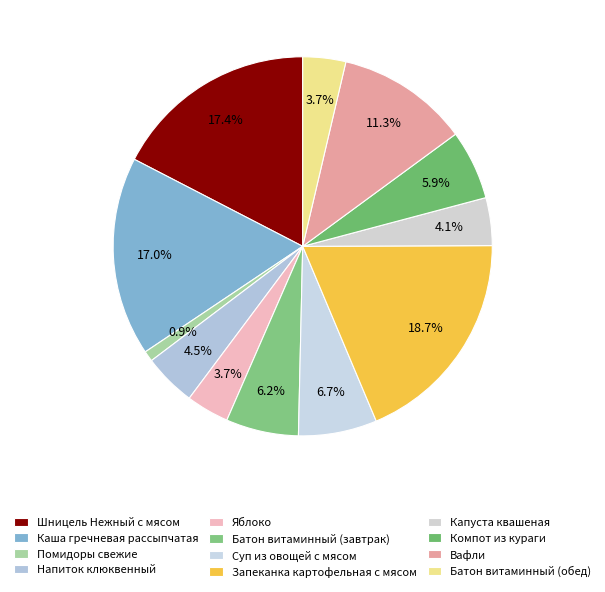

The Помидоры свежие slice represents 1% of the pie. True or false?

True